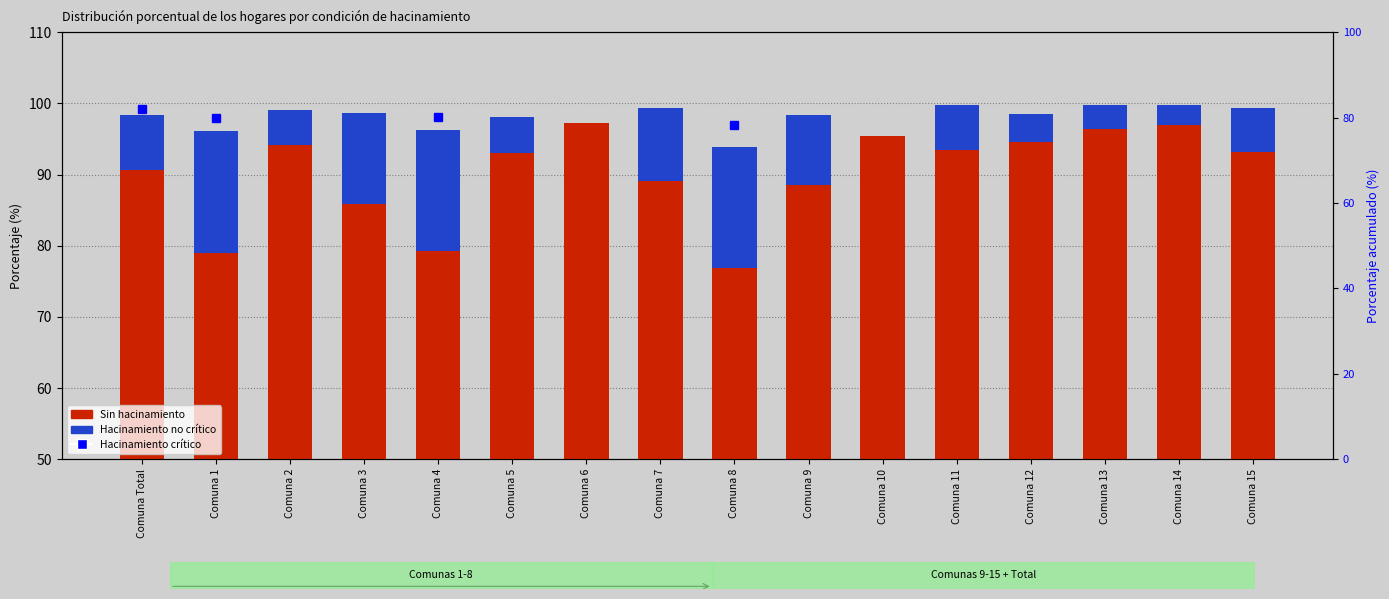

True or false: Hacinamiento no crítico has a value of 17.1 at Comuna 1.

True